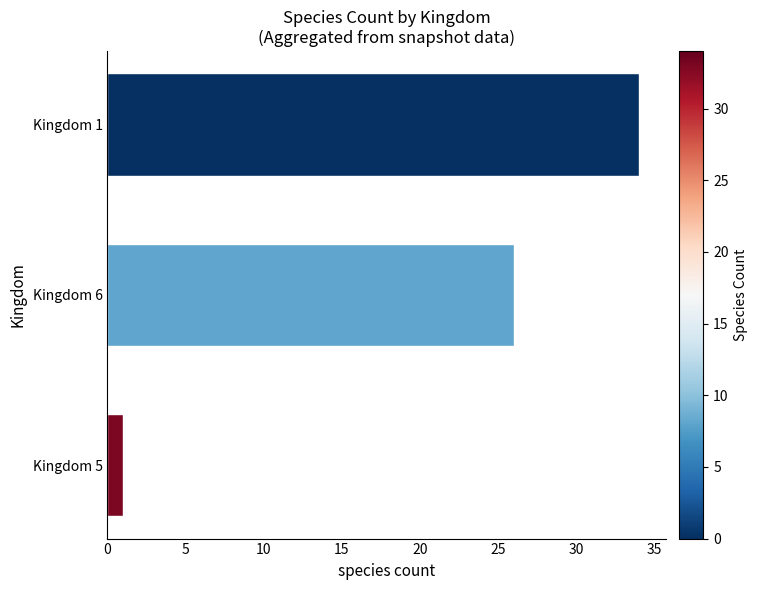

What is the change in value from Kingdom 6 to Kingdom 5?

-25